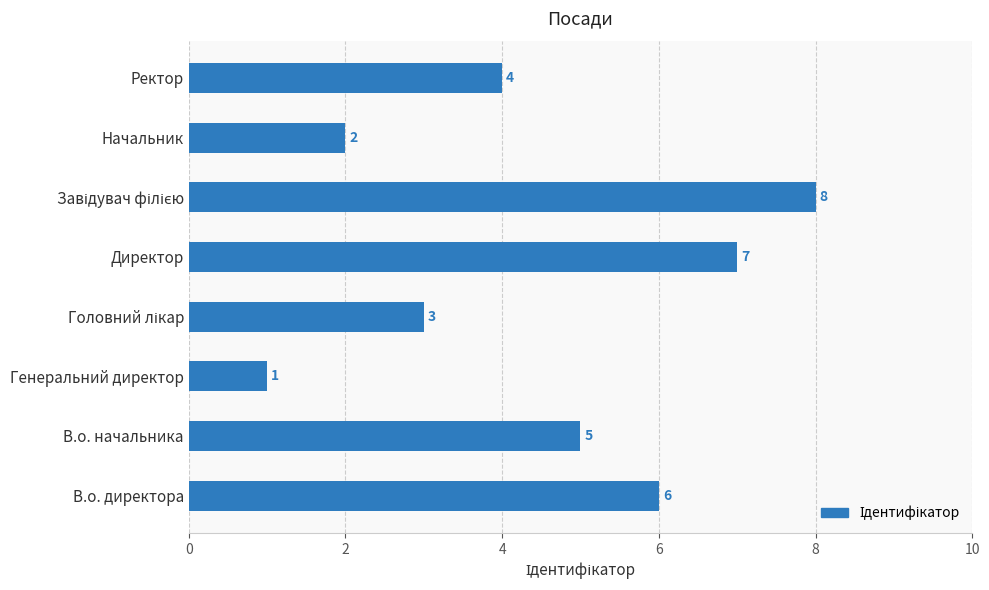

Count the values in the range 3 to 7.

5